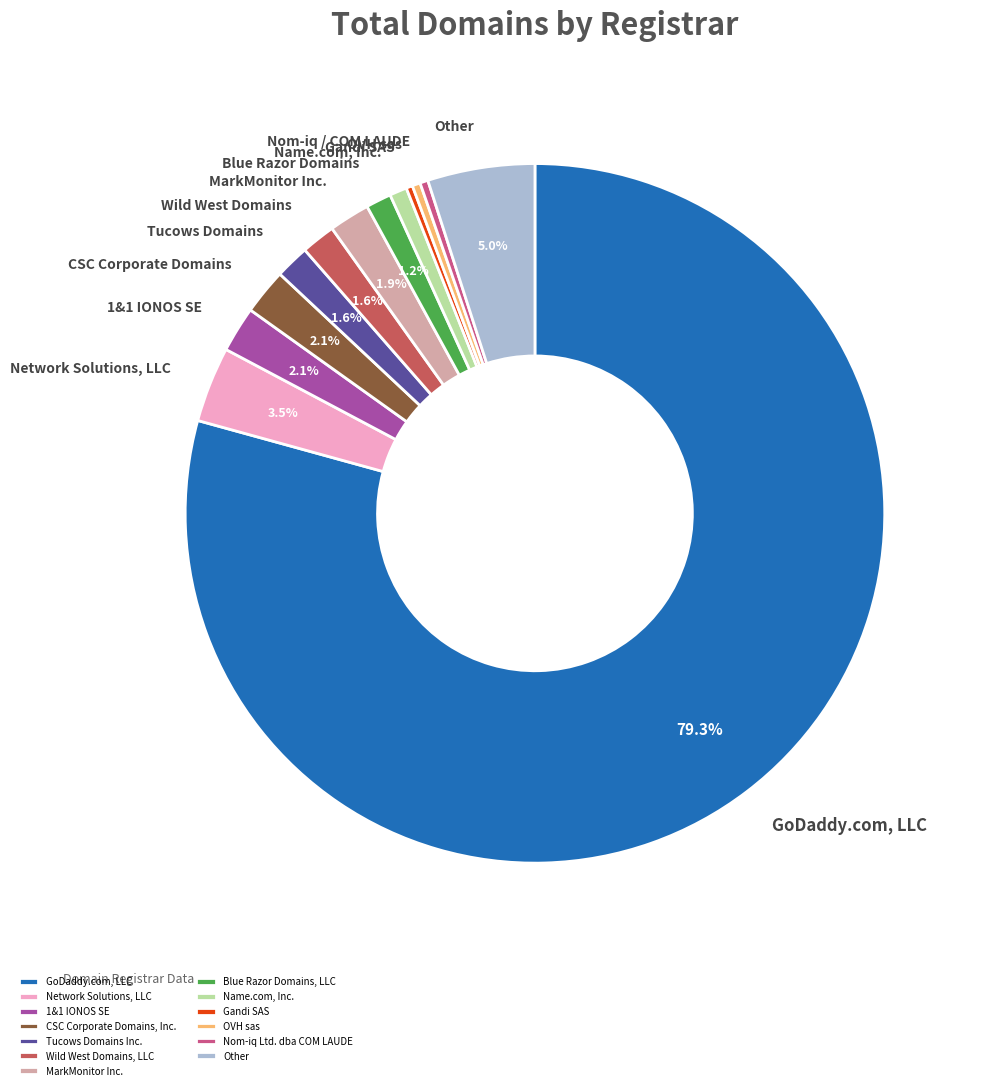

Do Other and OVH sas together represent more than half of the pie?

No